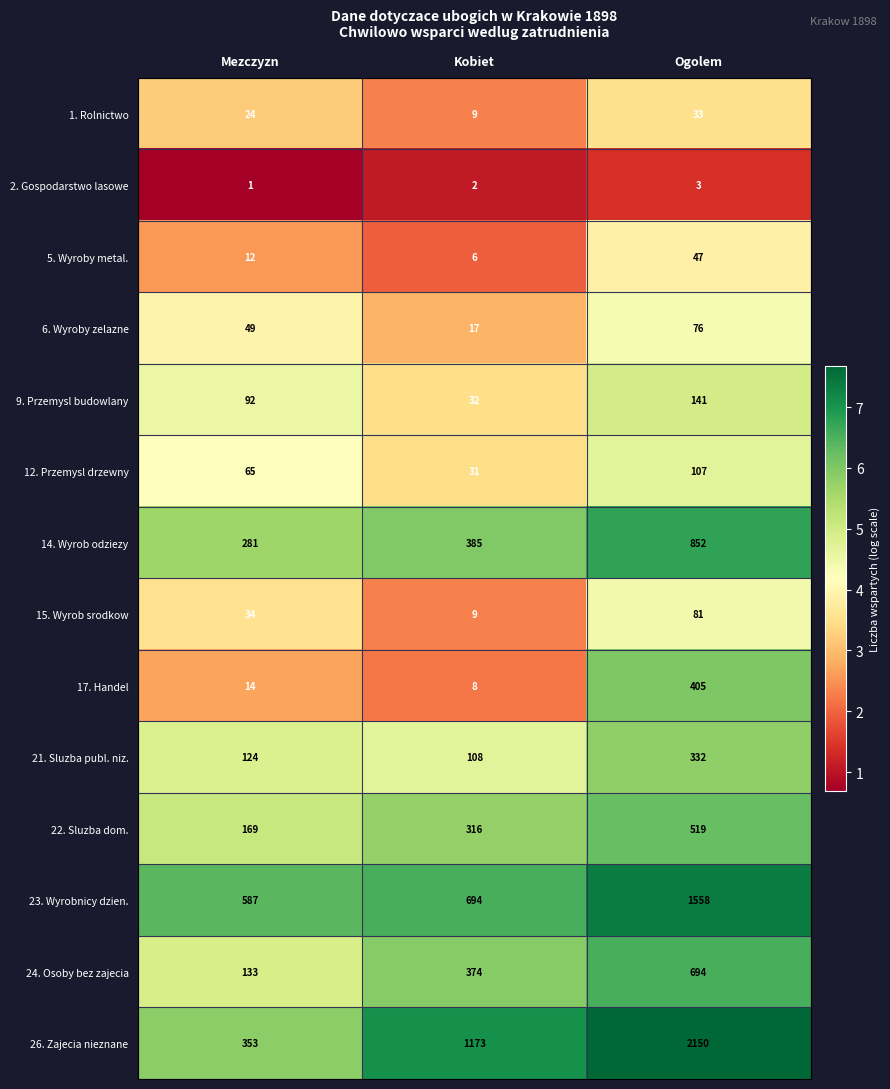

What value does the 24. Osoby bez zajecia series have at Kobiet, to the nearest 100?

400